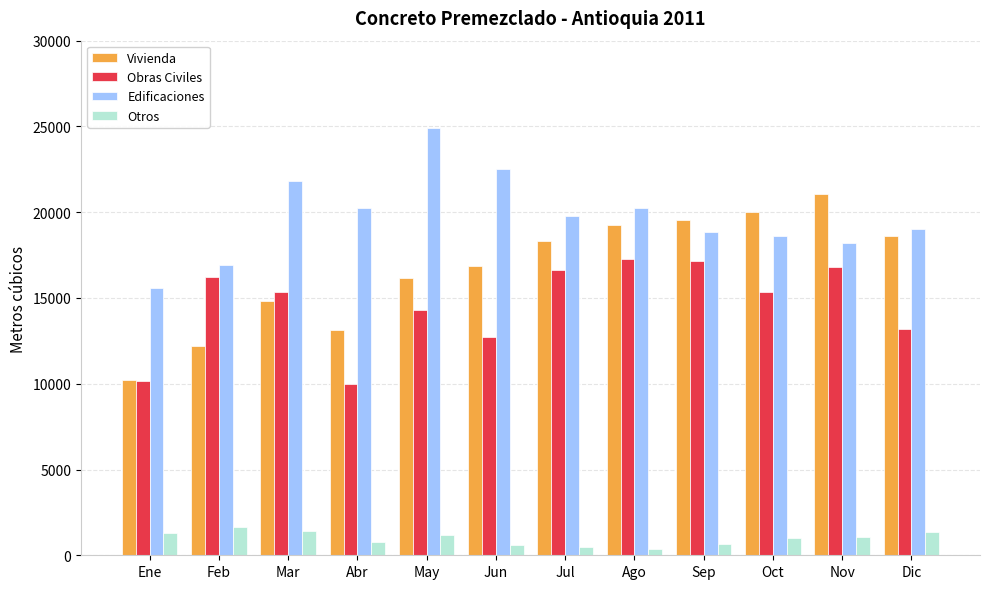

True or false: Edificaciones has a value of 9463.7 at Mar.

False